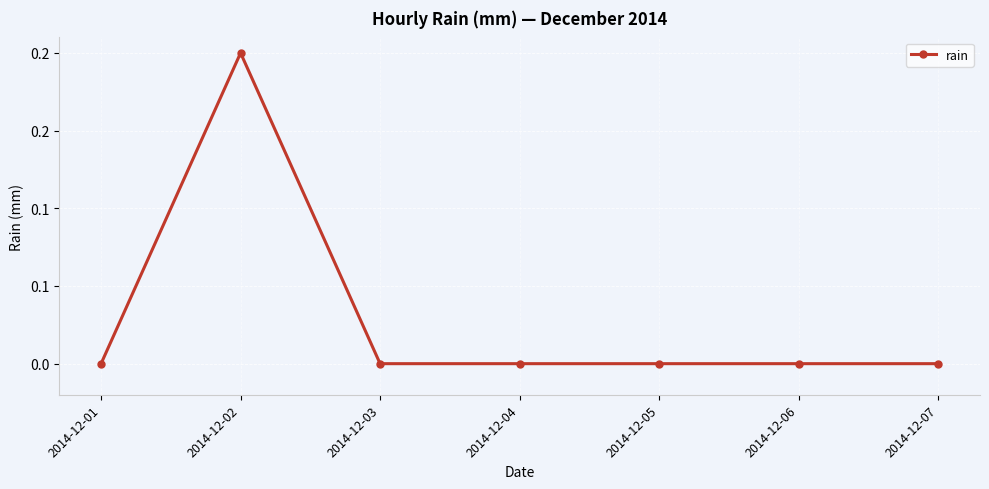

Does the chart have visible grid lines?

Yes